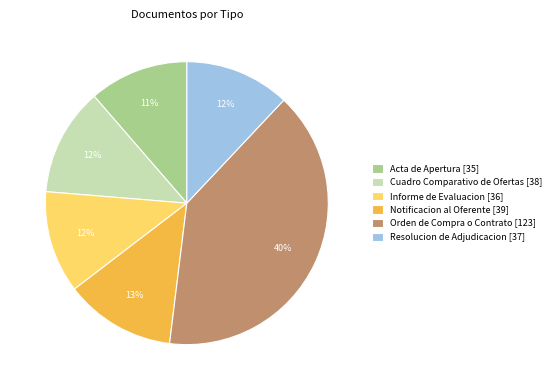

What is the ratio of the value at Cuadro Comparativo de Ofertas [38] to the value at Resolucion de Adjudicacion [37]?

1.0